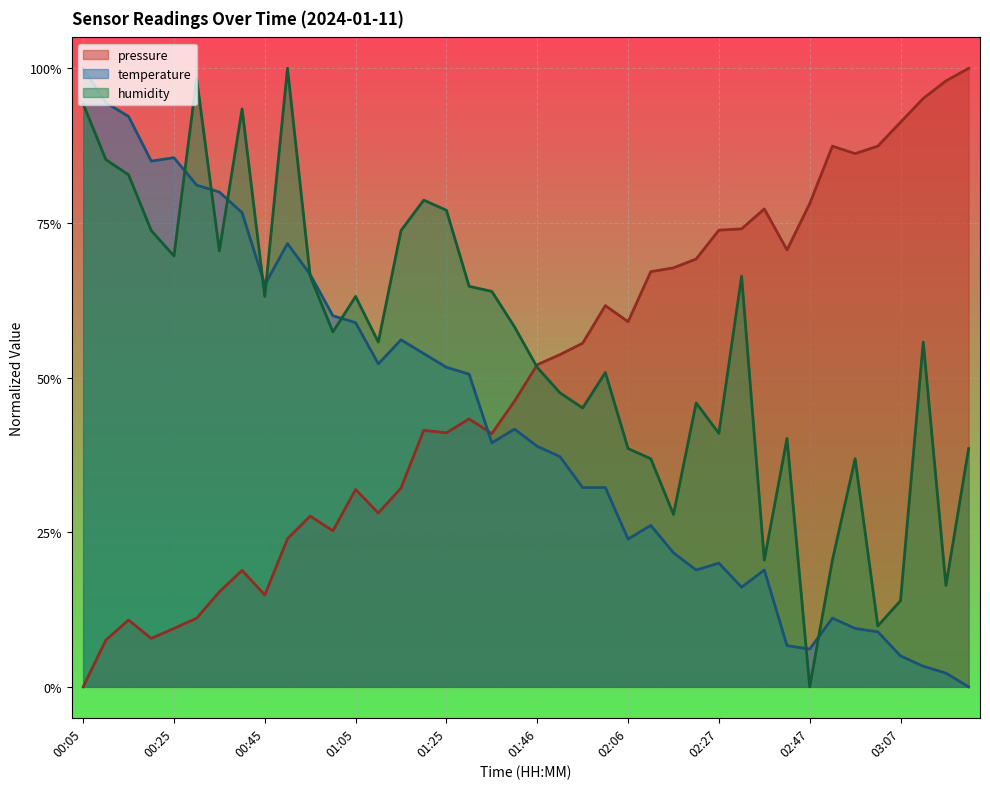

True or false: temperature has more than 0 interior local peaks.

True